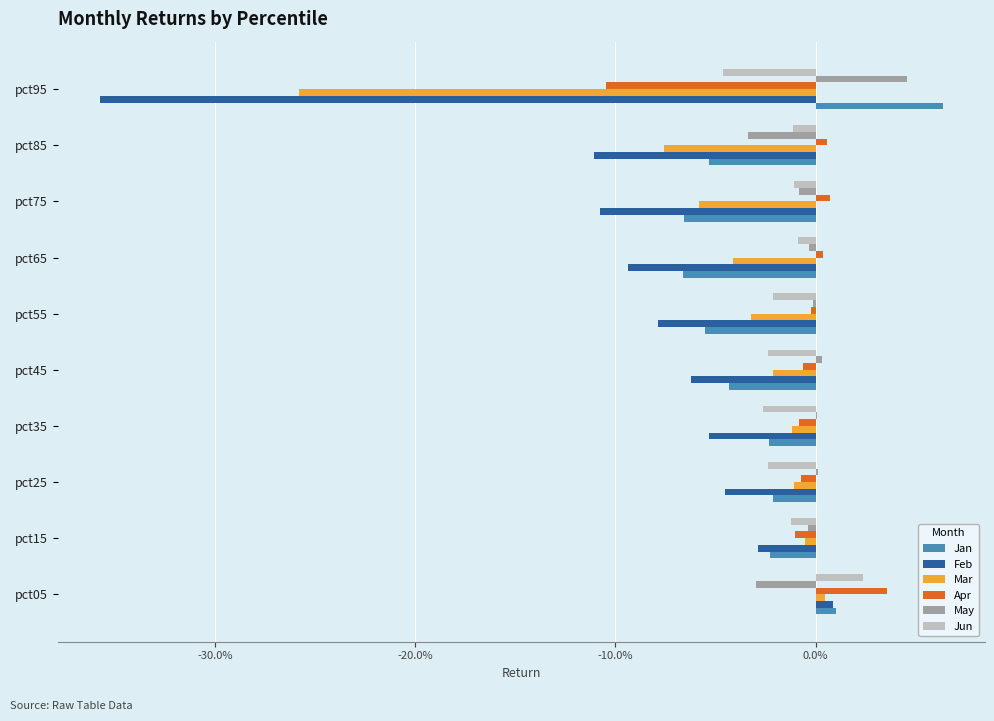

What are all the series names shown in the legend?

Jan, Feb, Mar, Apr, May, Jun